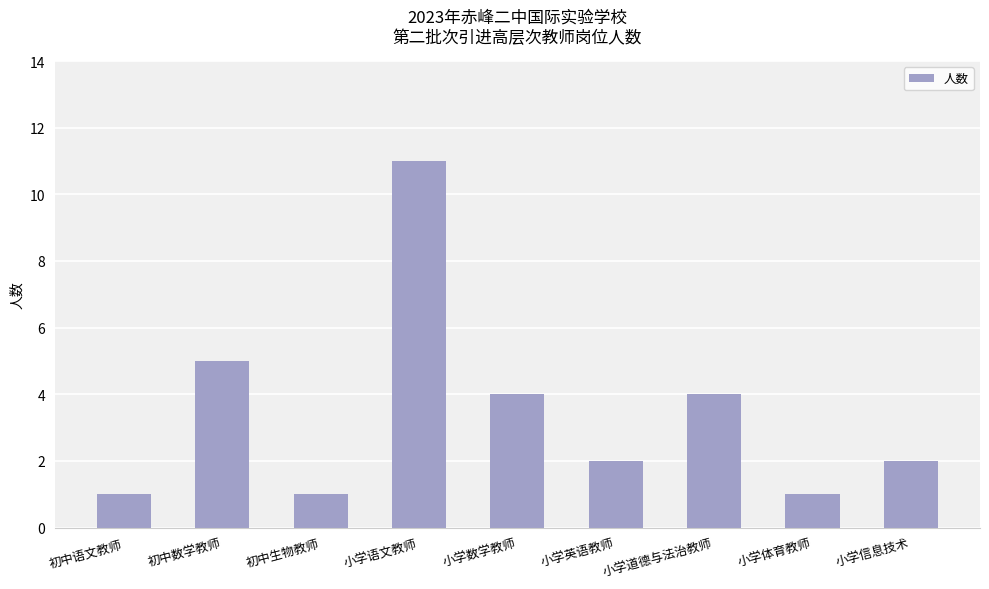

Where is the data nearest to the value 6?

初中数学教师